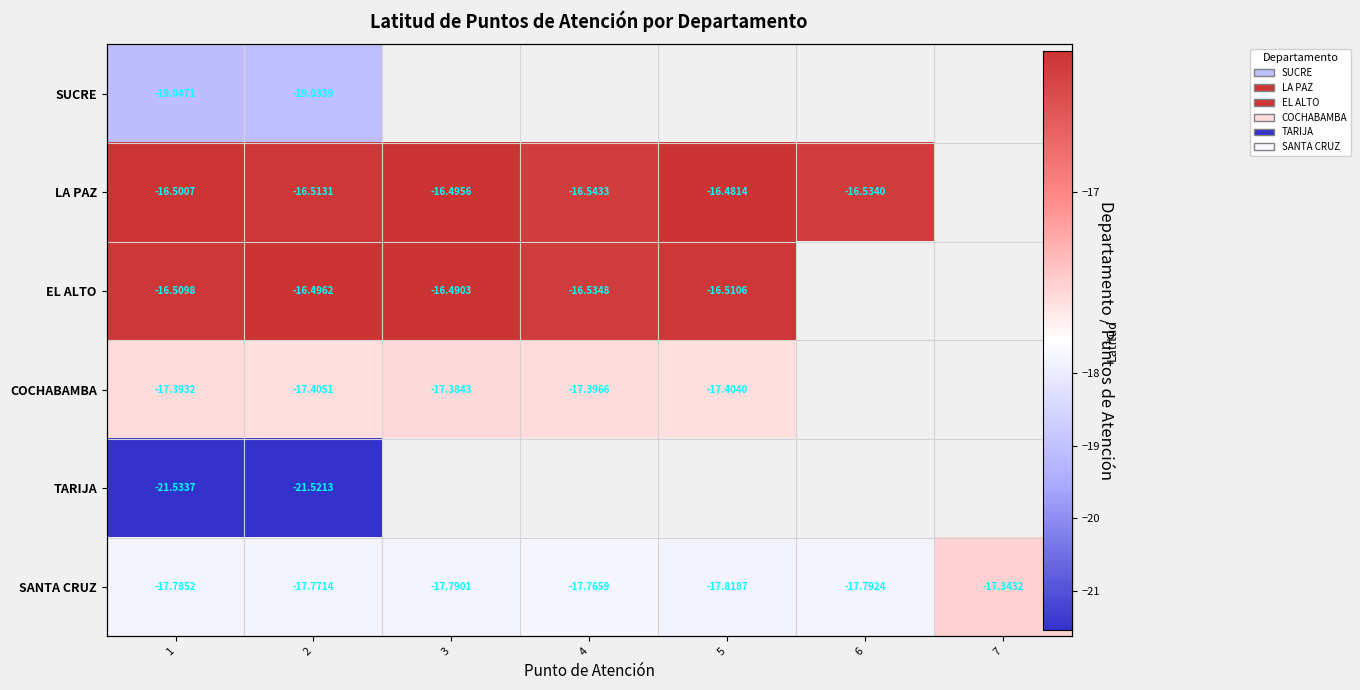

Between 1 and 4, which series saw the biggest shift?

LA PAZ